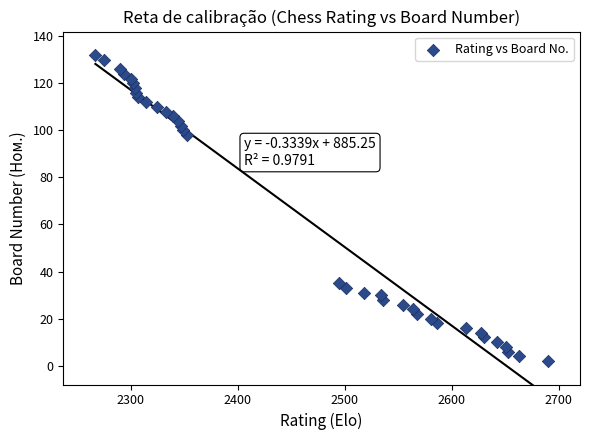

What is the range of X values (max minus min)?

423